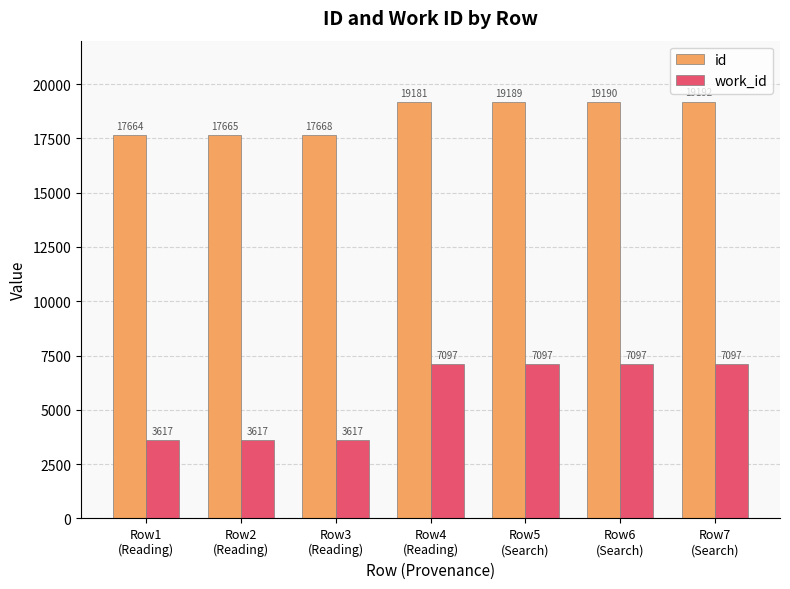

List the series in order of their overall mean, highest first.

id, work_id